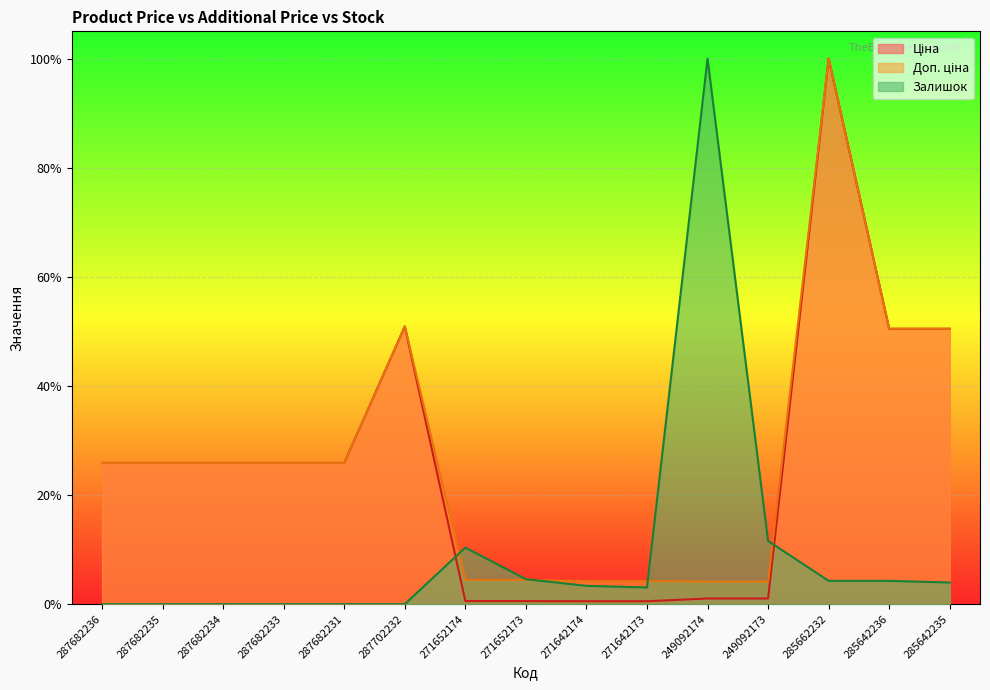

The value of Ціна at 287682236 is 0.3. True or false?

True